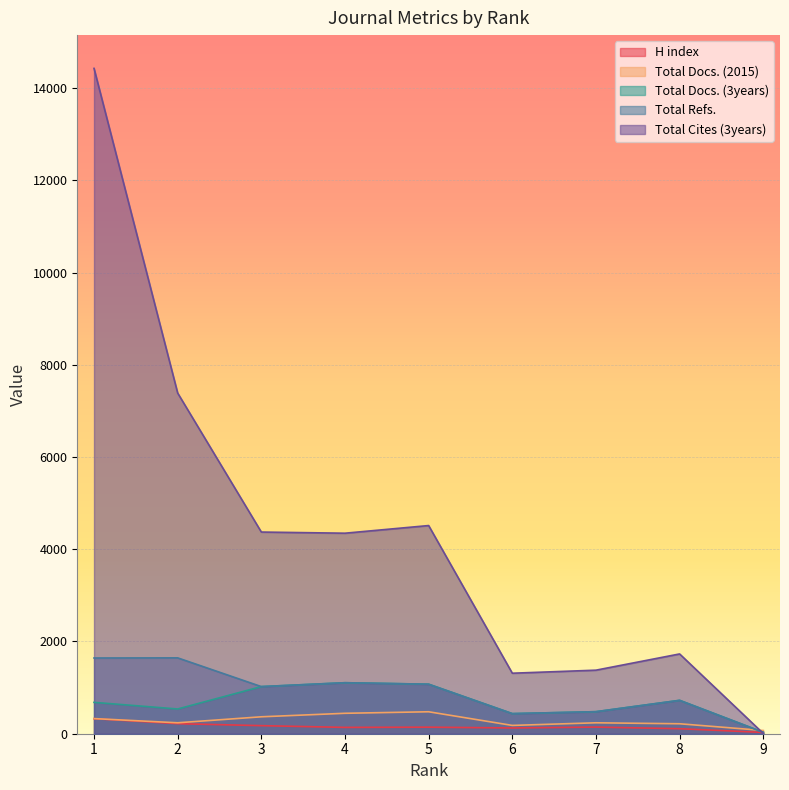

True or false: Total Refs. has a value of 1282 at 8.

False